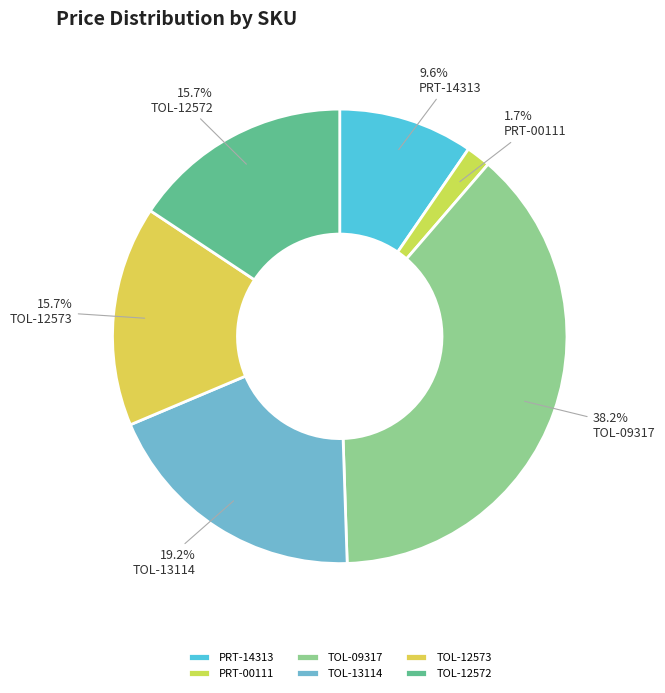

What is the change in value from TOL-09317 to TOL-12573?

-6.4